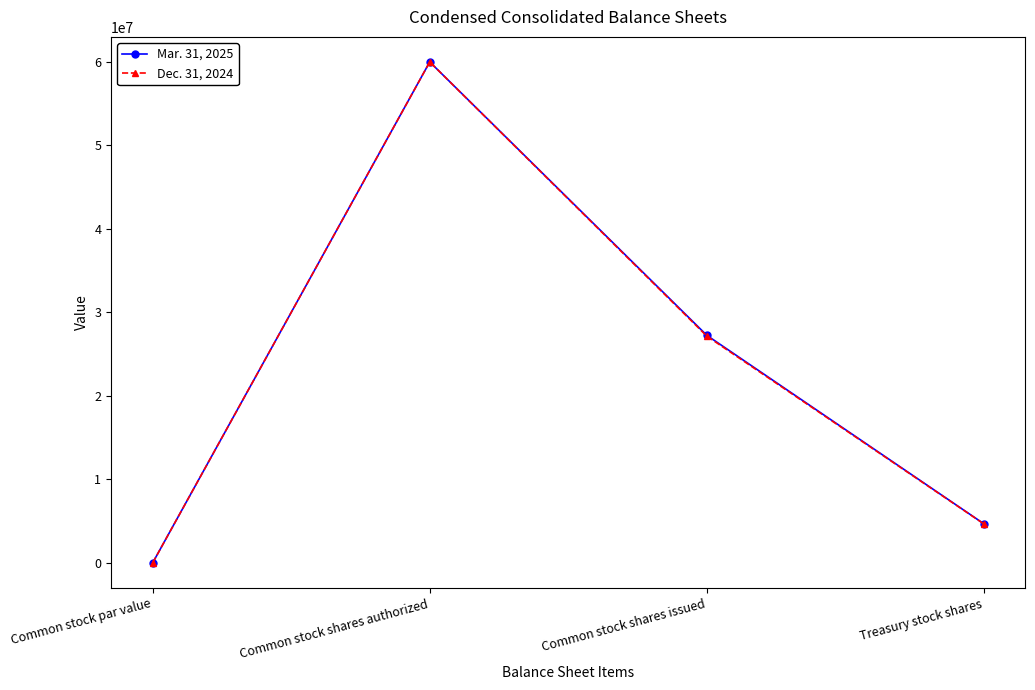

Read the Dec. 31, 2024 value at Common stock shares authorized, to the nearest 50.

60000000